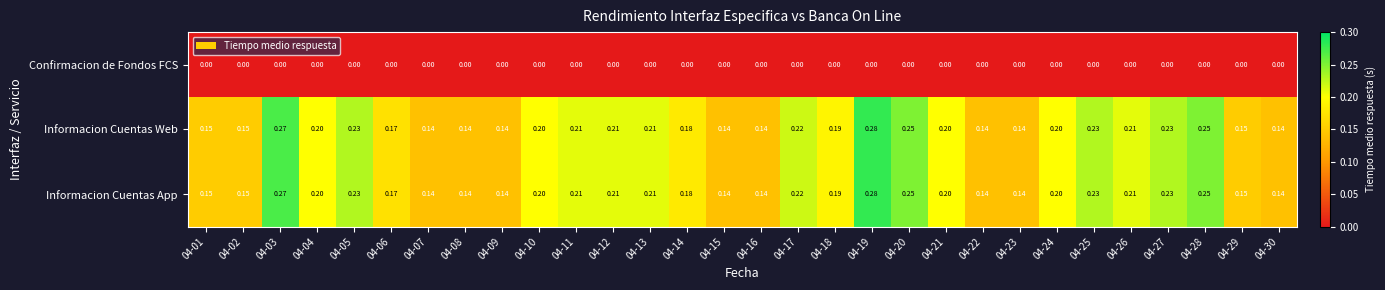

Is the value of Informacion Cuentas App at 04-01 greater than the value of Informacion Cuentas Web at 04-27?

No